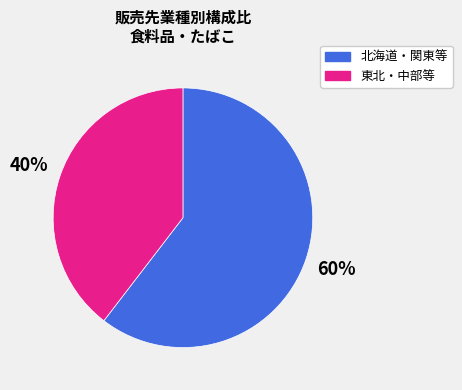

To the nearest percent, what percentage of the pie is 北海道・関東等?

60%